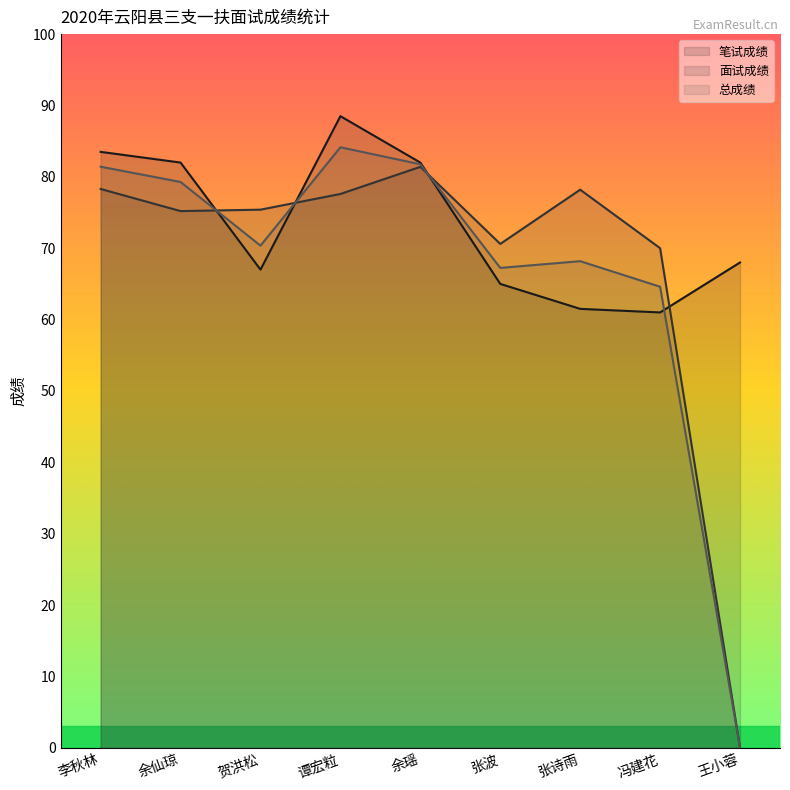

Rank the series at 谭宏粒 from lowest to highest value.

面试成绩, 总成绩, 笔试成绩